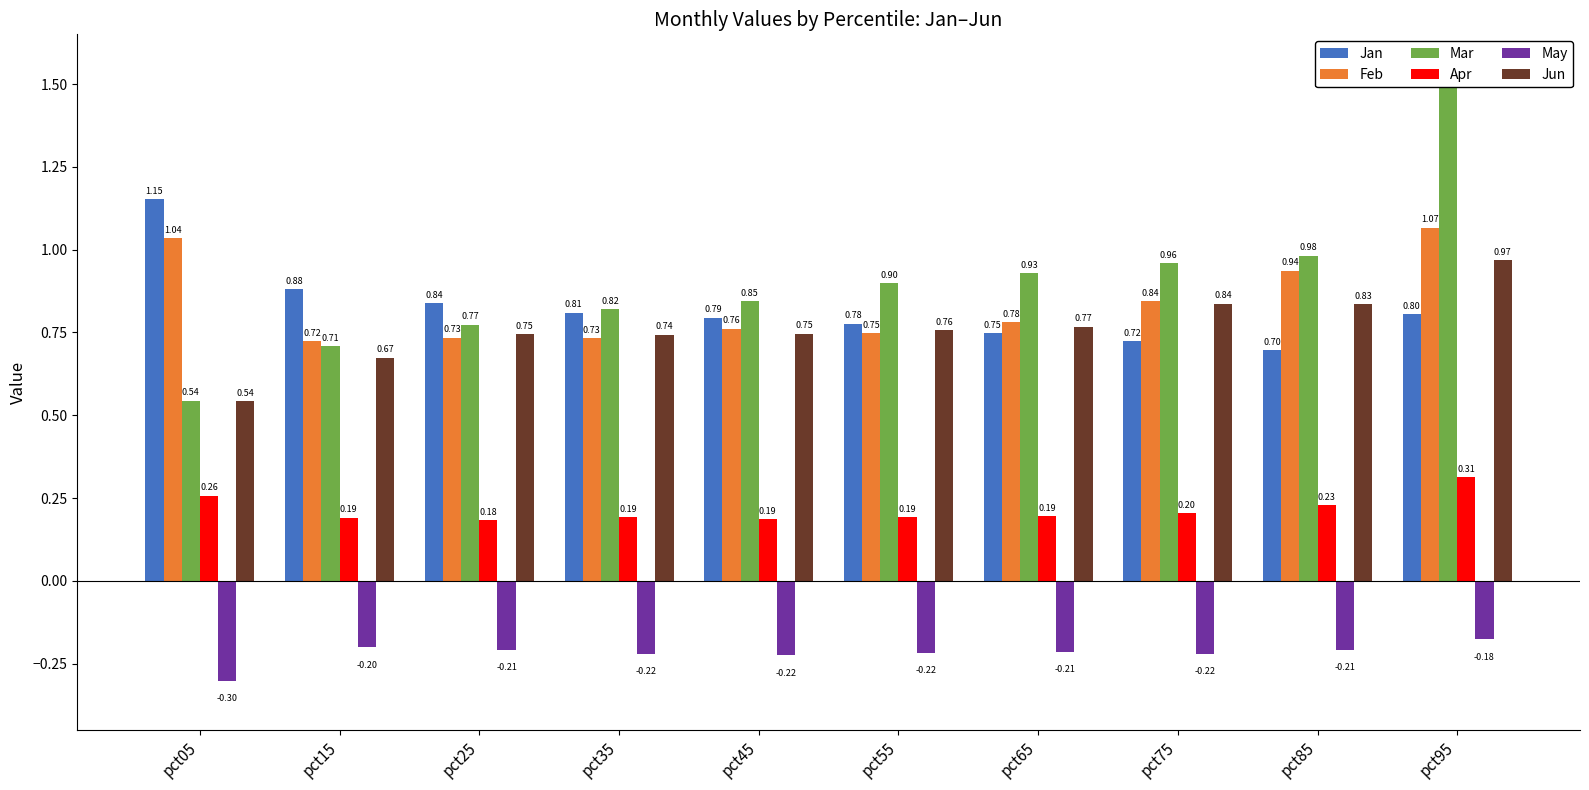

At which label is Jun closest to 0?

pct05